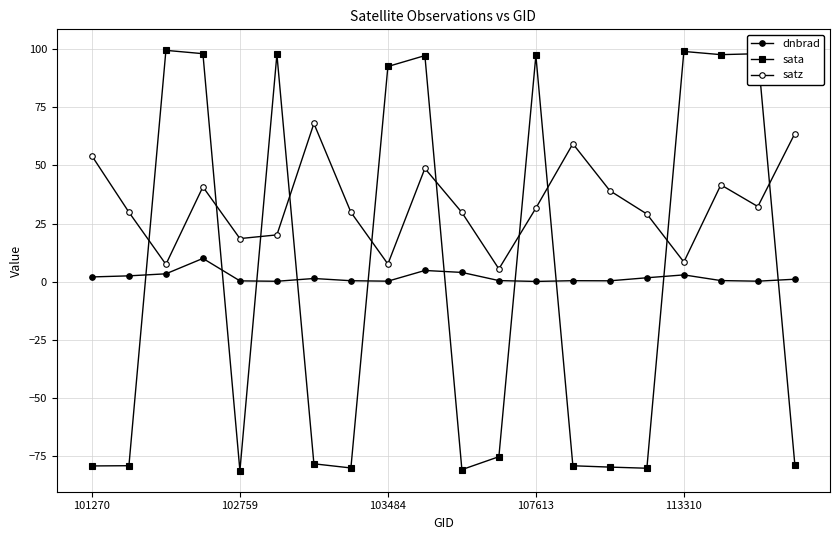

How many distinct data groups are displayed?

3